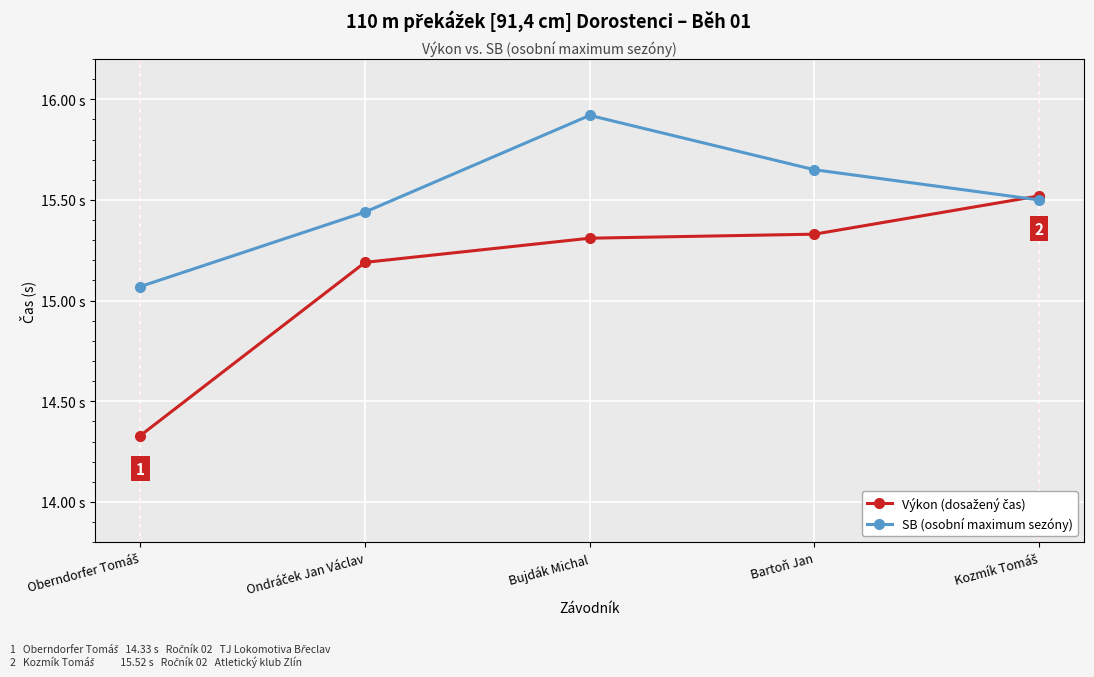

Is this an area chart (filled region under the line)?

No